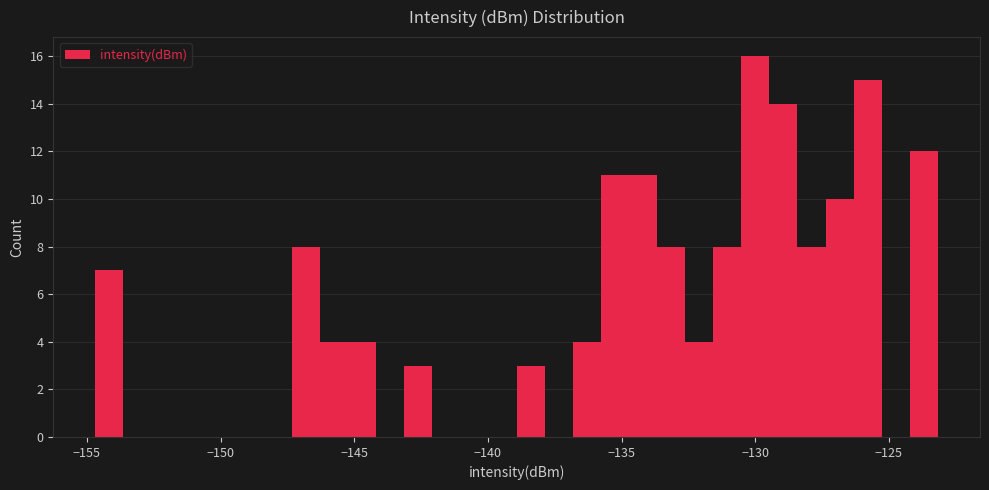

Around what value on the x-axis is the tallest bar? Give the approximate position of its centre, as read against the axis.

-130.0